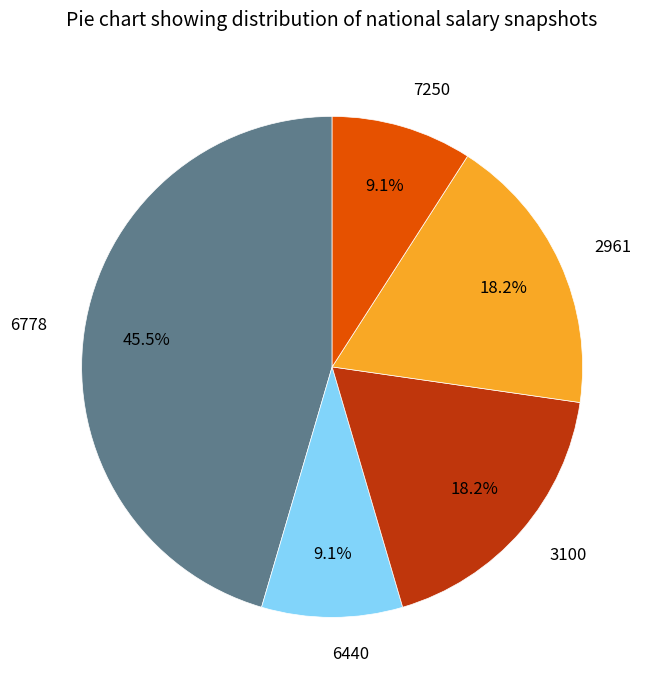

Which slice is the largest?

6778